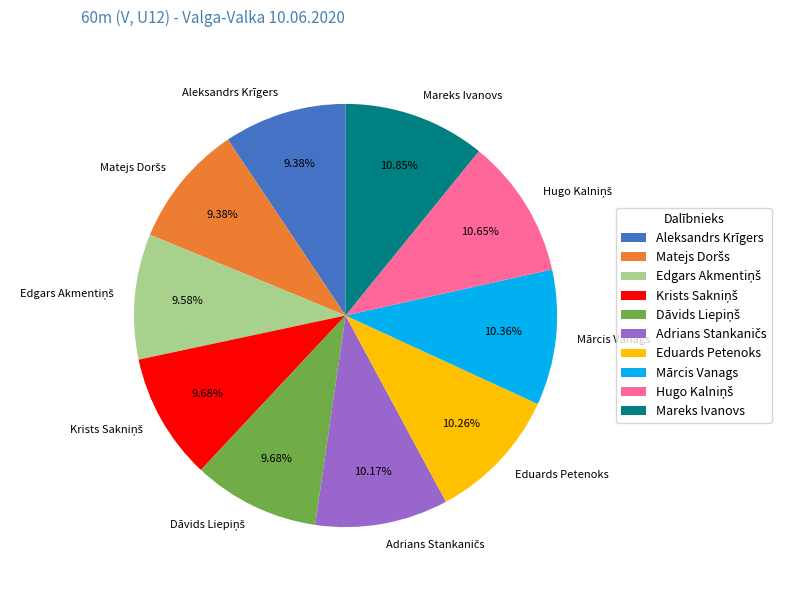

Is the sum of Eduards Petenoks and Mareks Ivanovs greater than half?

No